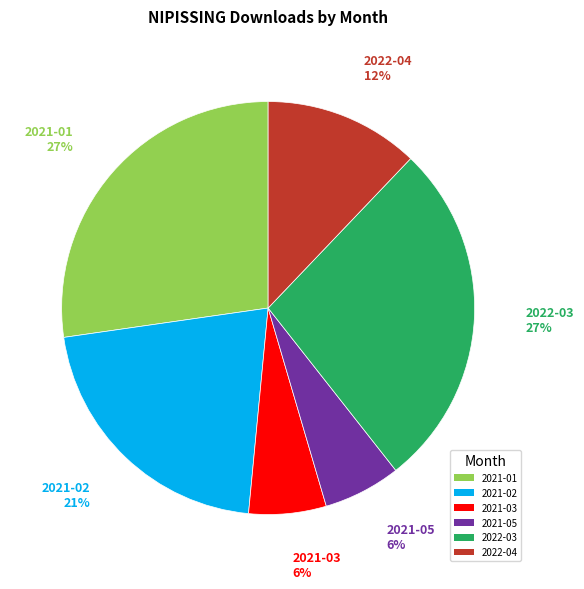

How many slices are in this pie chart?

6